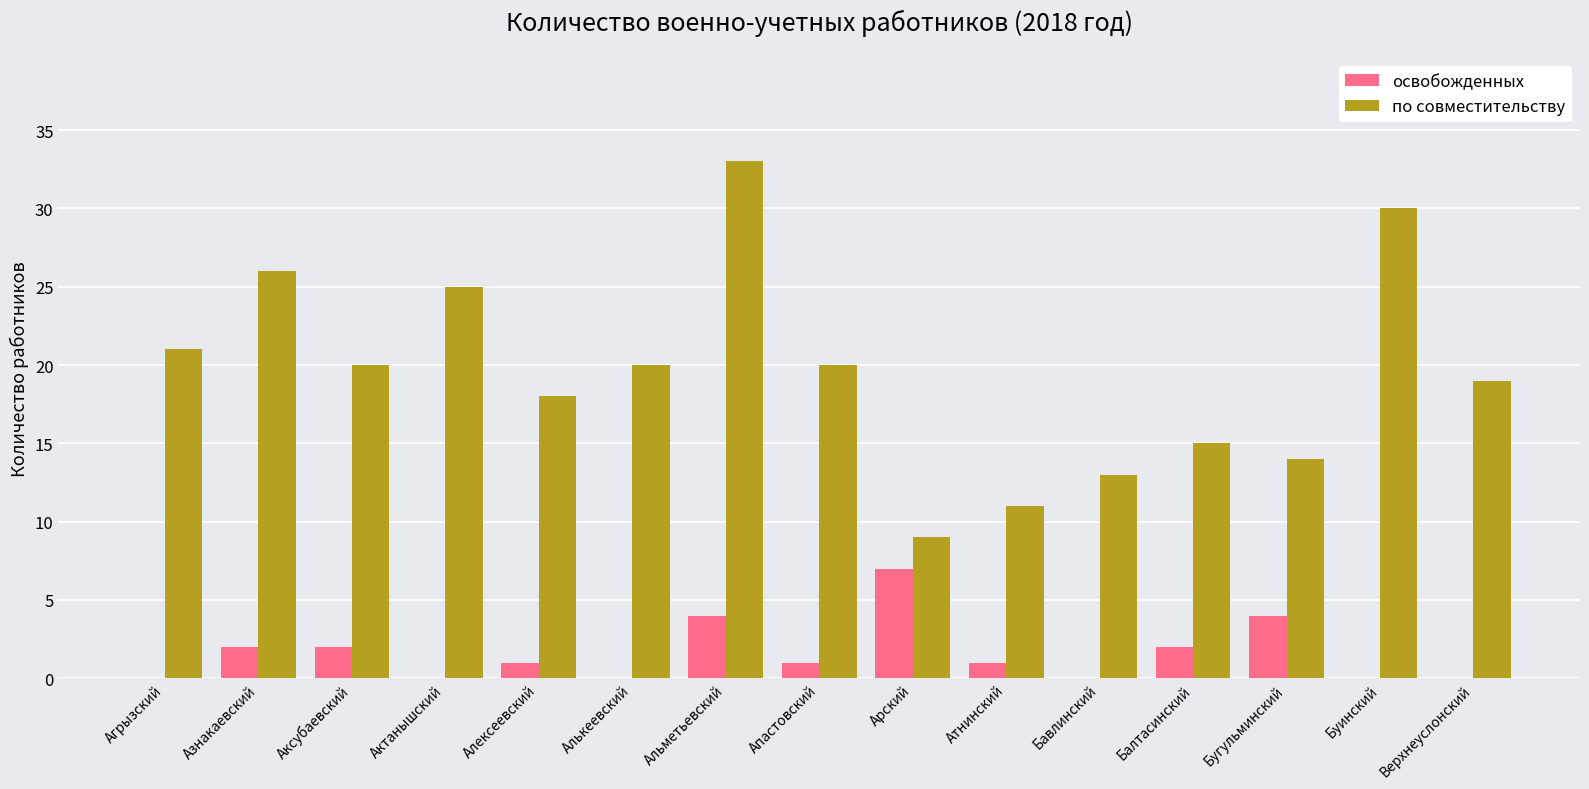

How many groups of bars are there?

15